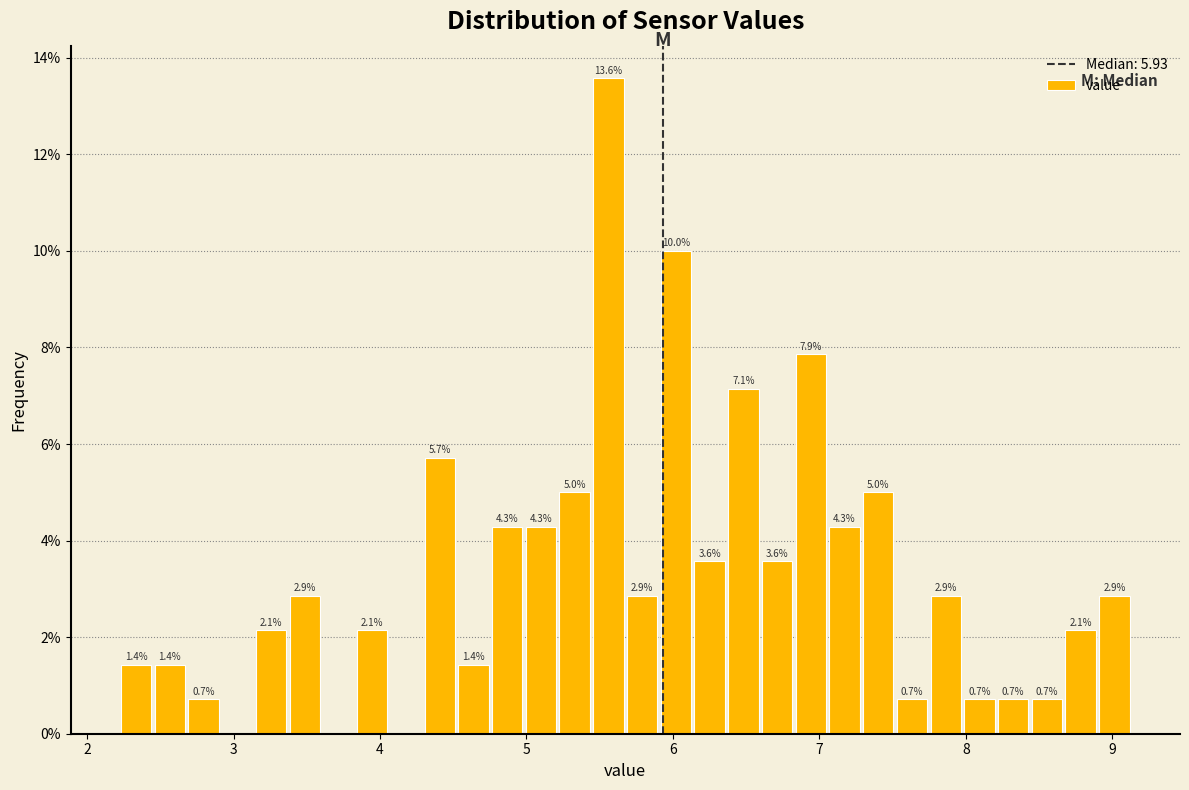

Around what value on the x-axis is the tallest bar? Give the approximate position of its centre, as read against the axis.

5.6